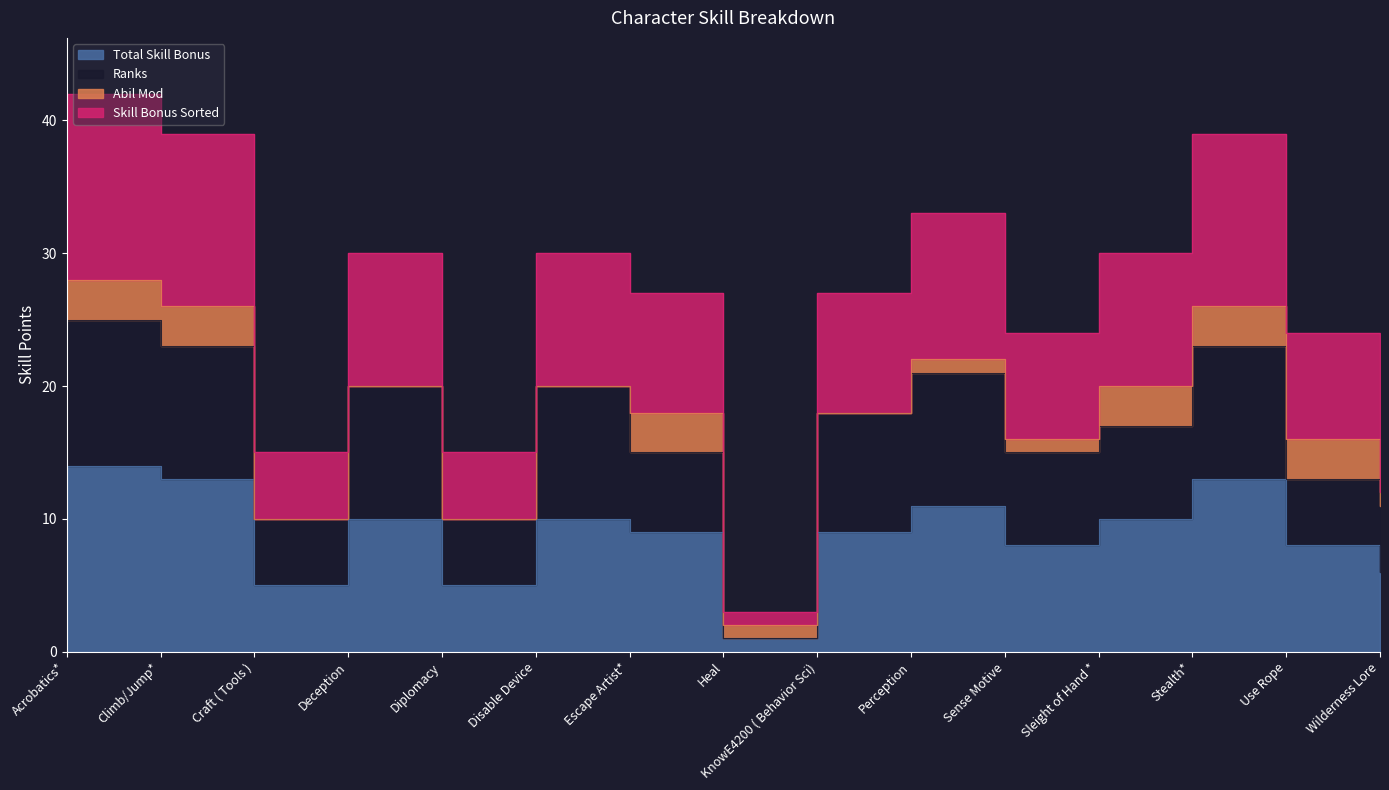

Reading left to right, extract all data points from this chart.

Total Skill Bonus: Acrobatics*=14	Climb/Jump*=13	Craft ( Tools )=5	Deception=10	Diplomacy=5	Disable Device=10	Escape Artist*=9	Heal=1	KnowE4200 ( Behavior Sci)=9	Perception=11	Sense Motive=8	Sleight of Hand *=10	Stealth*=13	Use Rope=8	Wilderness Lore=6
Skill Bonus Sorted: Acrobatics*=28	Climb/Jump*=26	Craft ( Tools )=10	Deception=20	Diplomacy=10	Disable Device=20	Escape Artist*=18	Heal=2	KnowE4200 ( Behavior Sci)=18	Perception=22	Sense Motive=16	Sleight of Hand *=20	Stealth*=26	Use Rope=16	Wilderness Lore=12